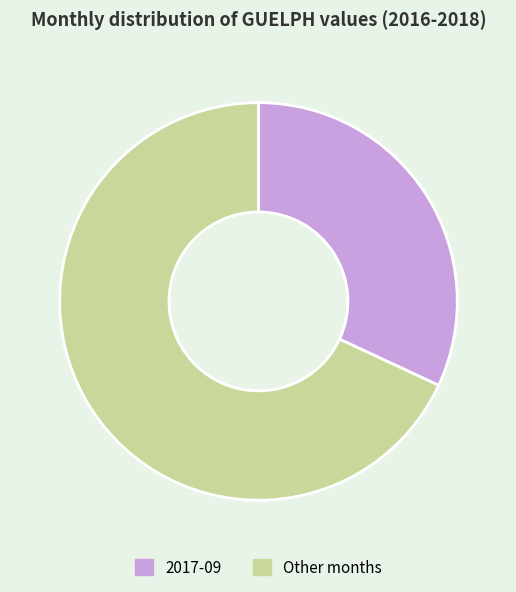

Combined, do 2017-09 and Other months account for over 50%?

Yes